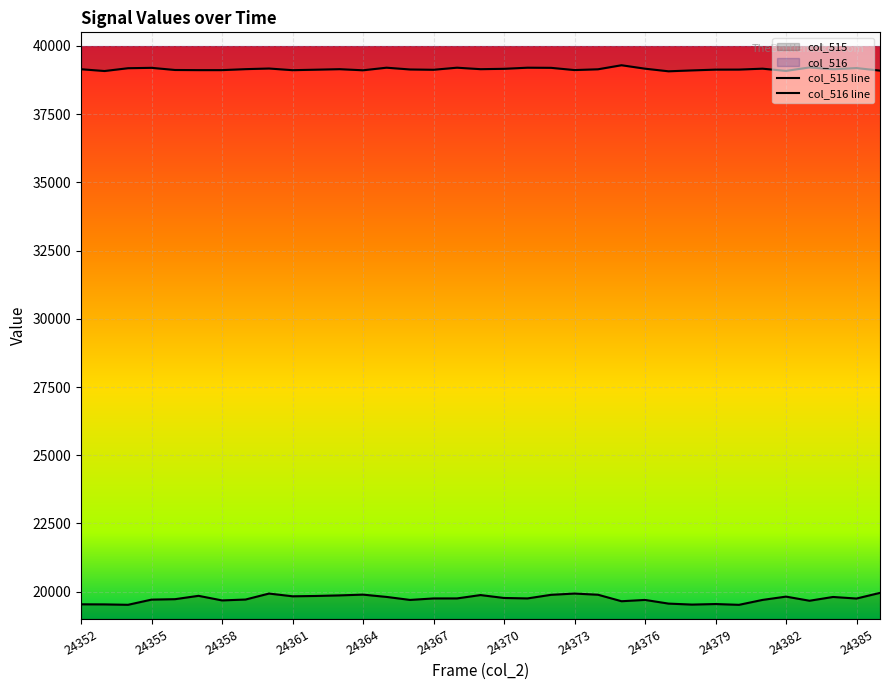

The value of col_515 at 24359 is 19712. True or false?

True